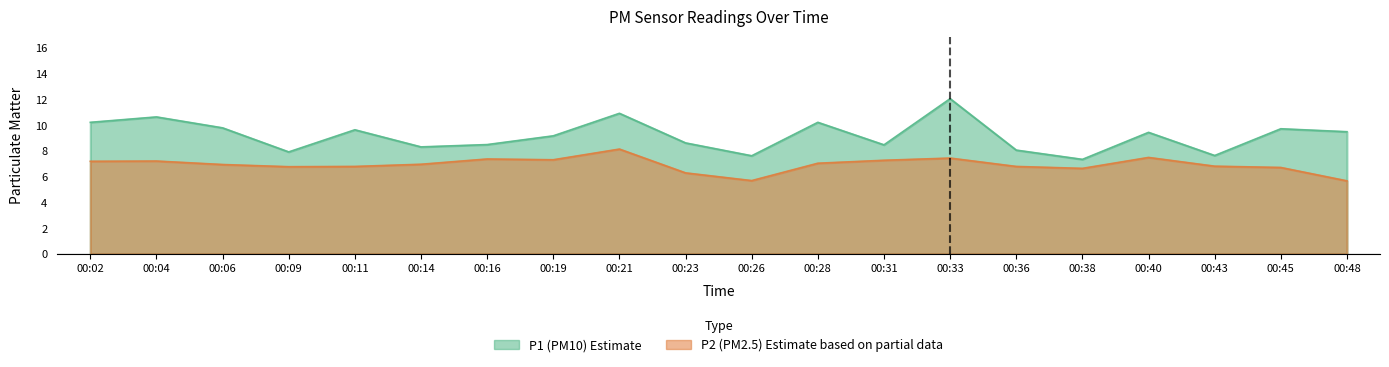

Reading left to right, extract all data points from this chart.

P1: 10.2	10.7	9.8	7.9	9.7	8.3	8.5	9.2	10.9	8.6	7.6	10.2	8.5	12.1	8.1	7.3	9.4	7.7	9.7	9.5
P2: 7.2	7.2	7.0	6.8	6.8	7.0	7.4	7.3	8.2	6.3	5.7	7.0	7.3	7.5	6.8	6.7	7.5	6.8	6.7	5.7